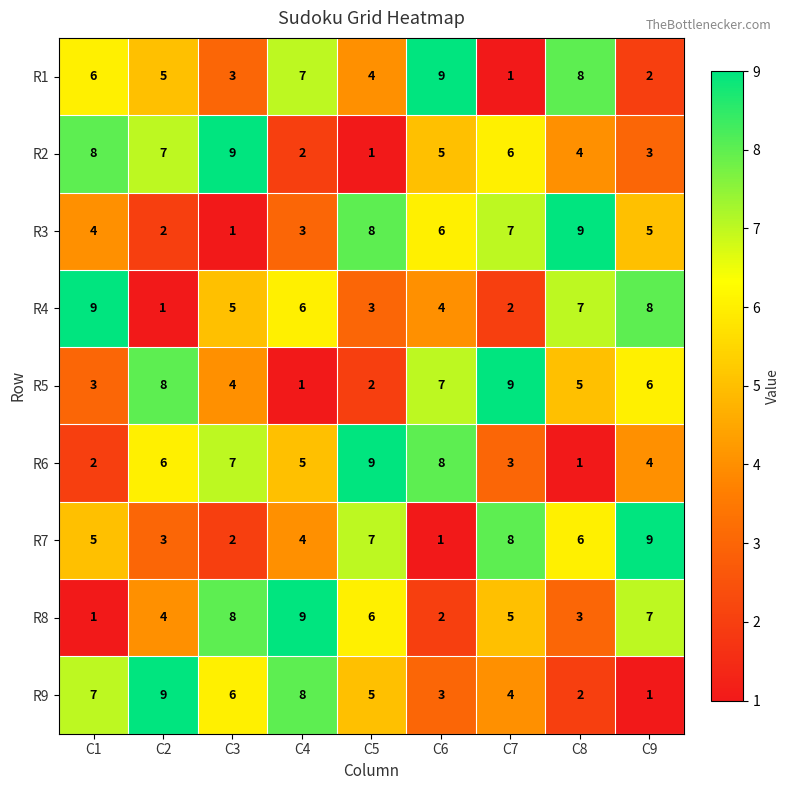

Which category has the highest value in the R2 series?

C3